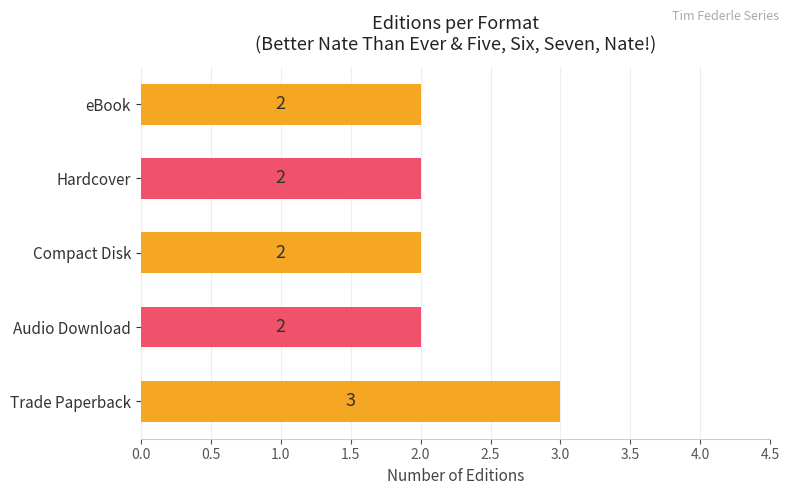

What is the ratio of the value at Compact Disk to the value at Trade Paperback?

0.7